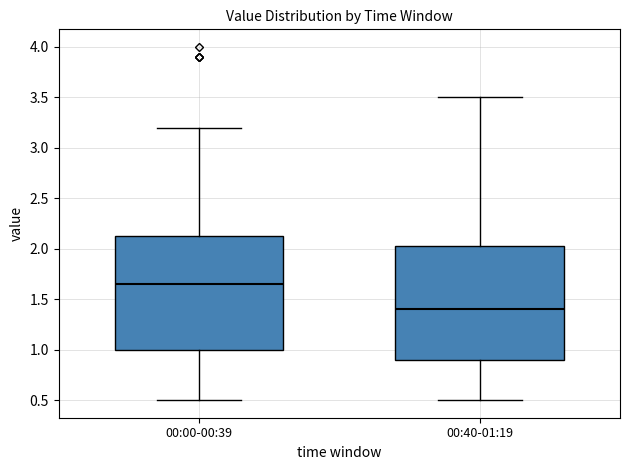

Reading left to right, read every box against the y-axis: the position of its median line, the range the box covers, and the ends of its whiskers. The values are not printed on the chart, so give them approximately, as read against the axis.

00:00-00:39: median 1.65, box 1.00 to 2.15, whiskers 0.50 to 3.20
00:40-01:19: median 1.40, box 0.90 to 2.05, whiskers 0.50 to 3.50